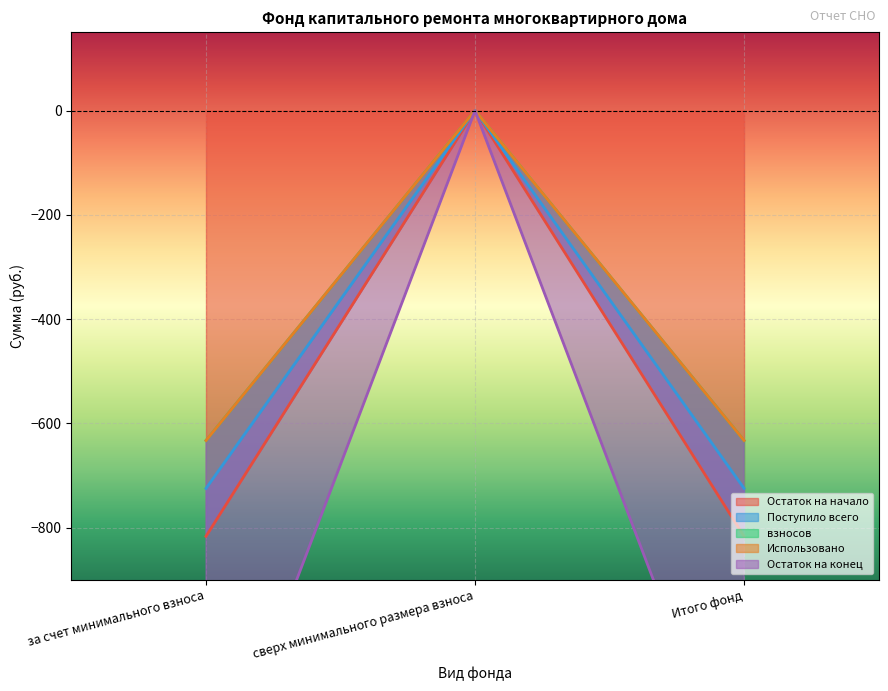

What is the minimum value shown in the chart?

-1357.6